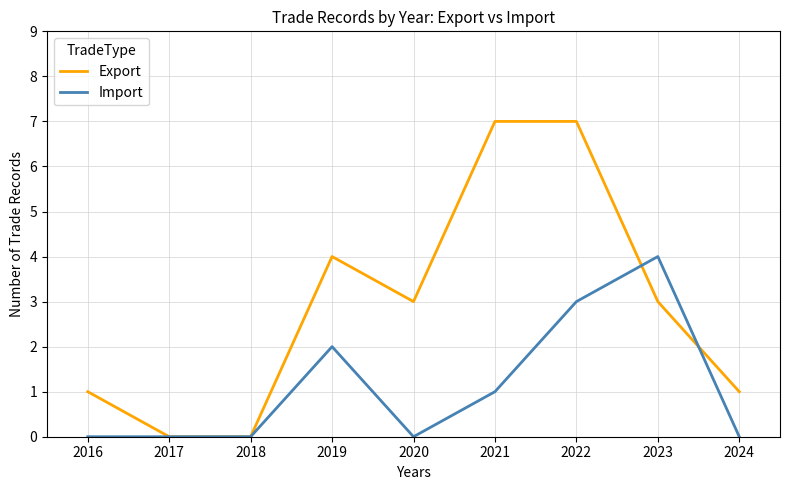

At 2020, list the series in order from largest to smallest.

Export, Import